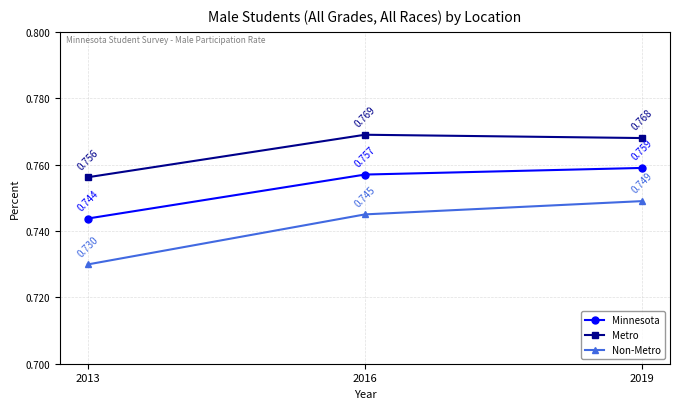

The Minnesota series shows 1.3 at 2019. True or false?

False